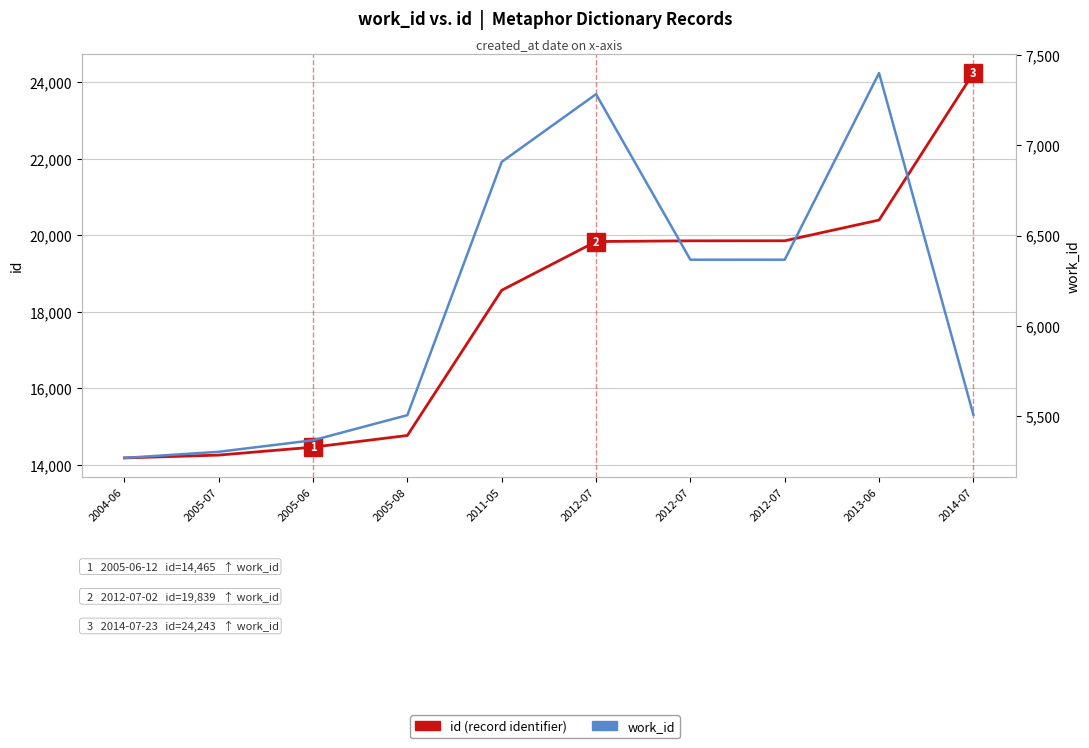

Where is id (record identifier) nearest to the value 19213?

2012-07